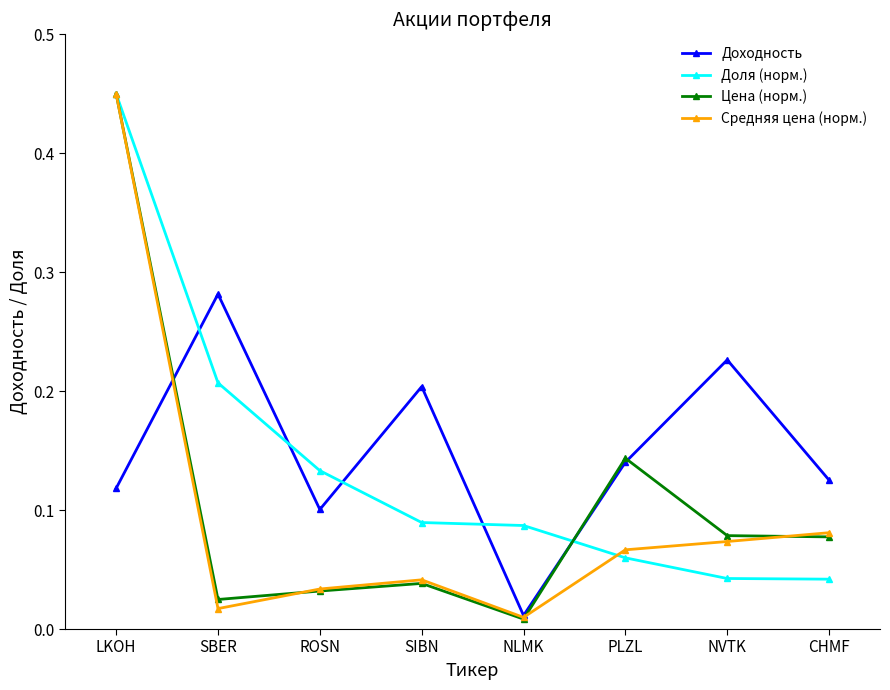

Where is the first local minimum for Доходность?

ROSN